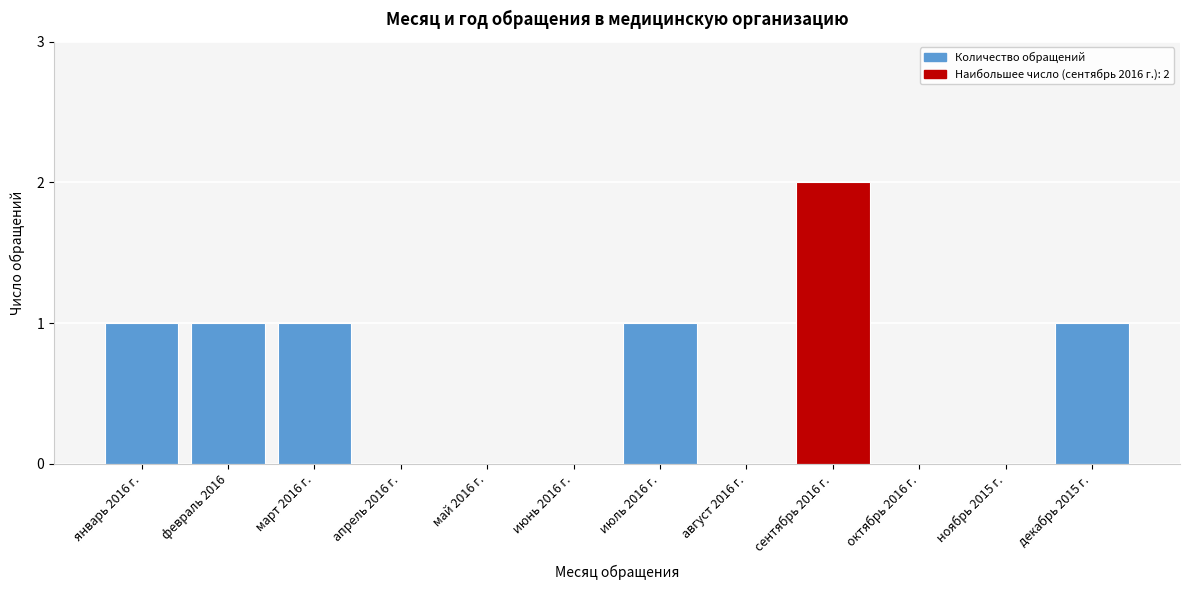

Reading left to right, list all the values displayed in this chart.

январь 2016 г.=1	февраль 2016=1	март 2016 г.=1	апрель 2016 г.=0	май 2016 г.=0	июнь 2016 г.=0	июль 2016 г.=1	август 2016 г.=0	сентябрь 2016 г.=2	октябрь 2016 г.=0	ноябрь 2015 г.=0	декабрь 2015 г.=1